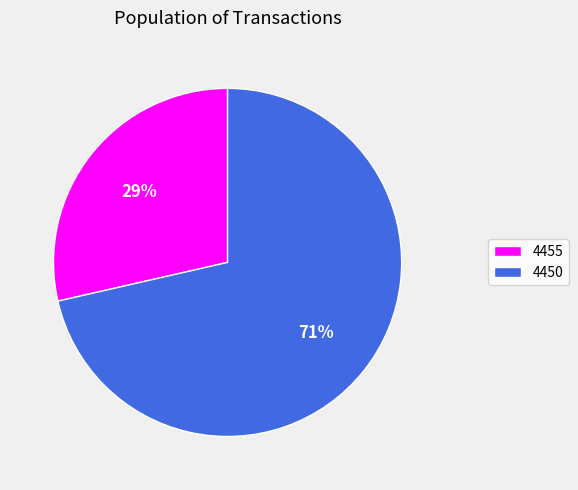

How many slices are in this pie chart?

2